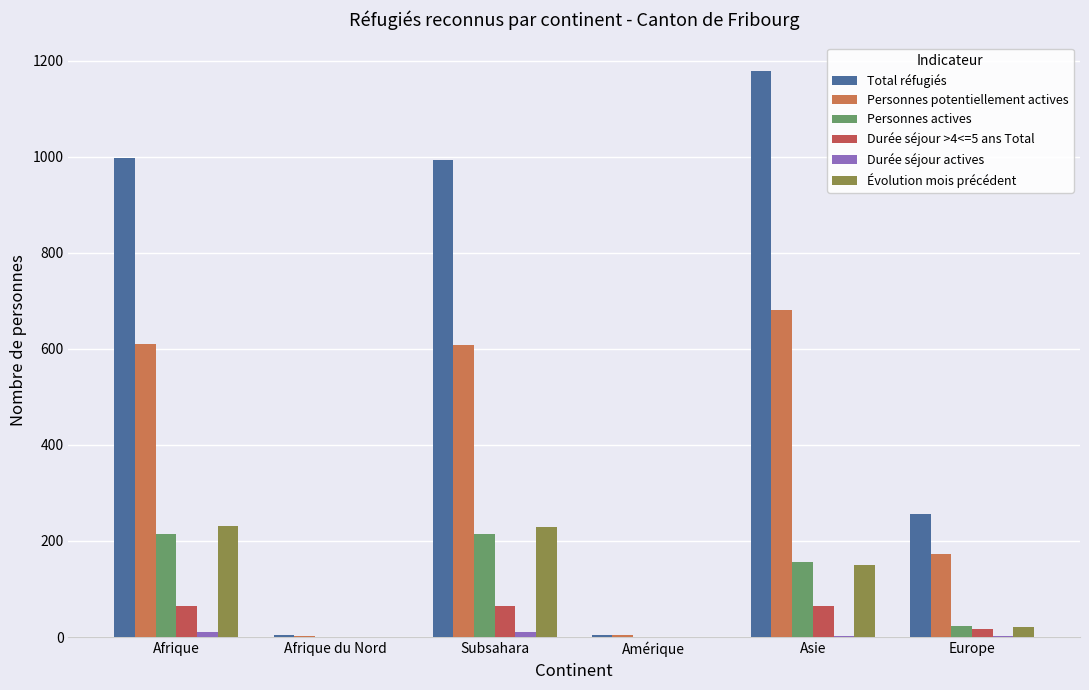

What is the average value of the Personnes actives series?

102